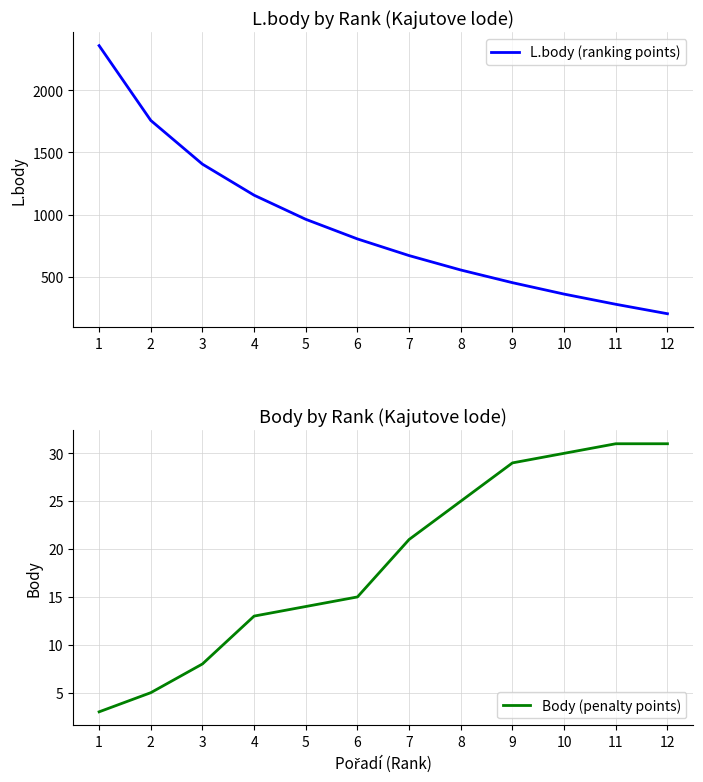

True or false: L.body (ranking points) has more than 0 interior local peaks.

False